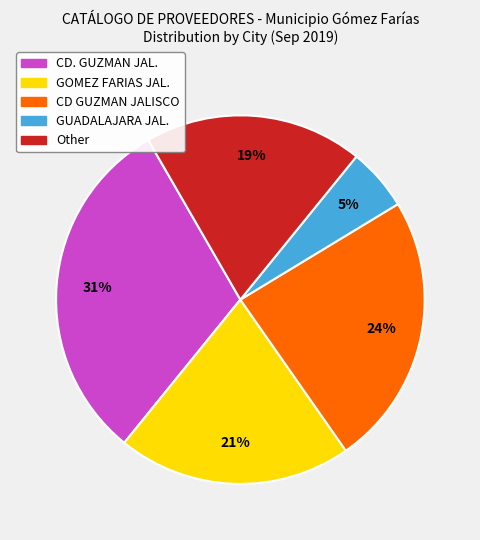

Which category has the biggest portion of the pie?

CD. GUZMAN JAL.